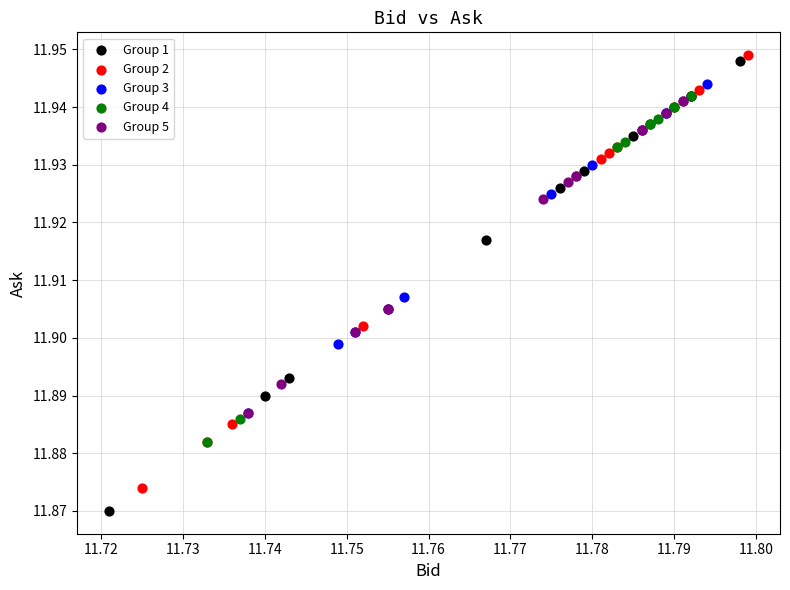

Which series reaches the minimum Y coordinate?

Group 1